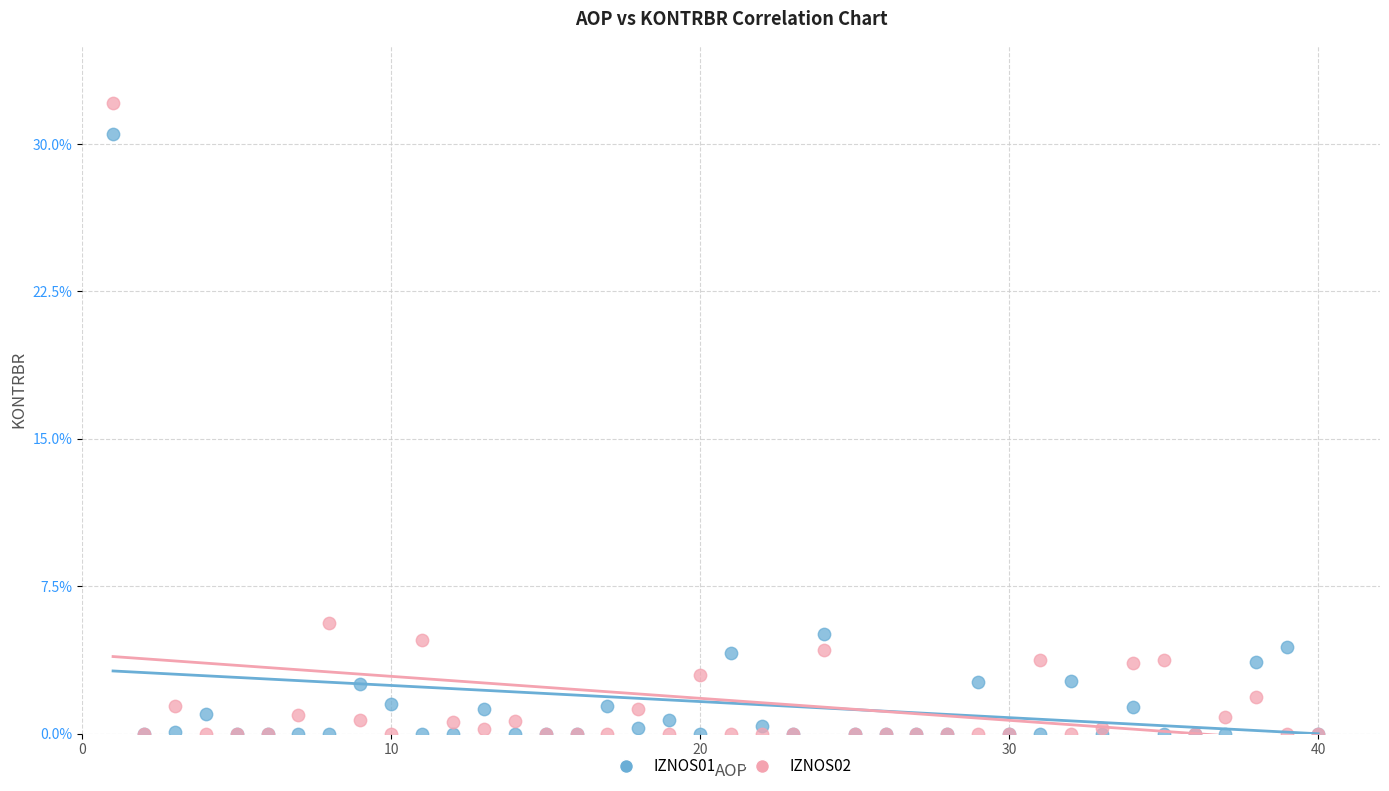

Across all series, what Y value is closest to 16?

5.6